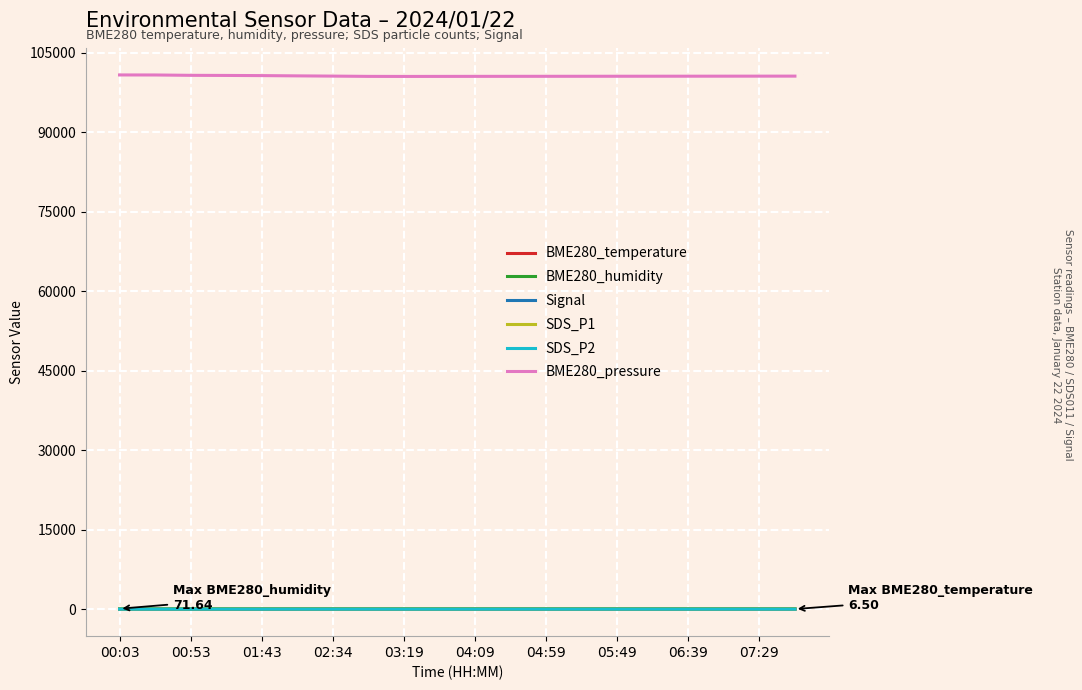

Which series has the largest total across all categories?

BME280_pressure